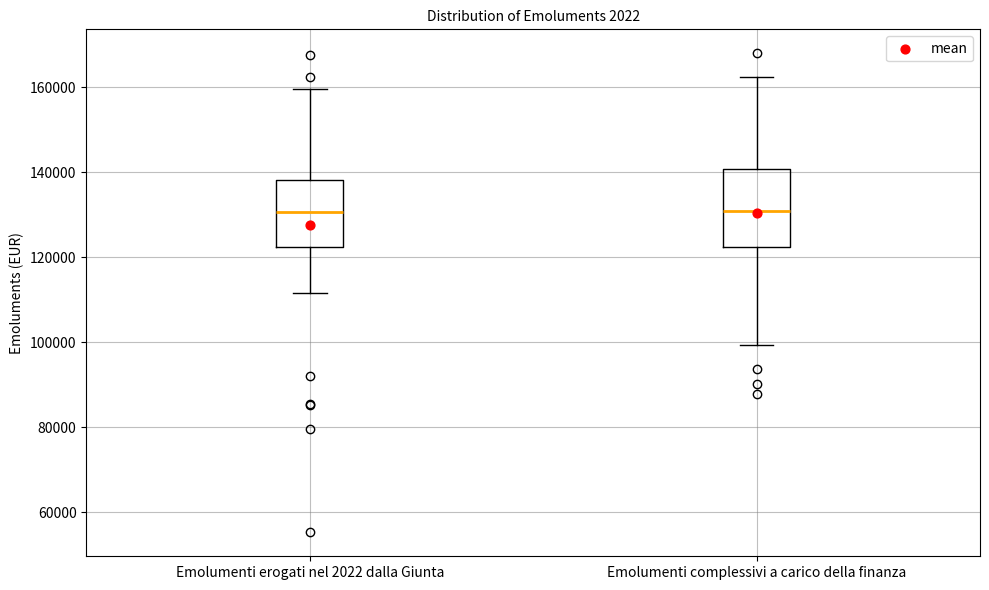

Reading left to right, read every box against the y-axis: the position of its median line, the range the box covers, and the ends of its whiskers. The values are not printed on the chart, so give them approximately, as read against the axis.

Emolumenti erogati nel 2022 dalla Giunta: median 130000, box 122000 to 138000, whiskers 112000 to 160000
Emolumenti complessivi a carico della finanza: median 130000, box 122000 to 140000, whiskers 100000 to 162000